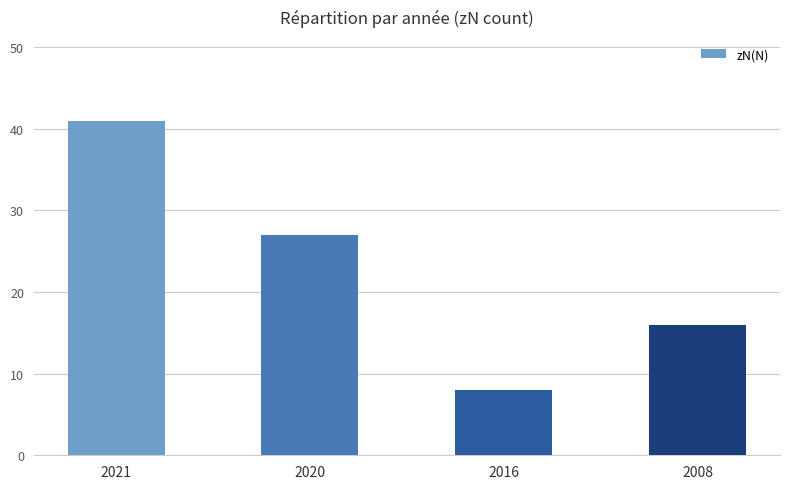

Reading left to right, what are all the values shown in this chart?

41	27	8	16